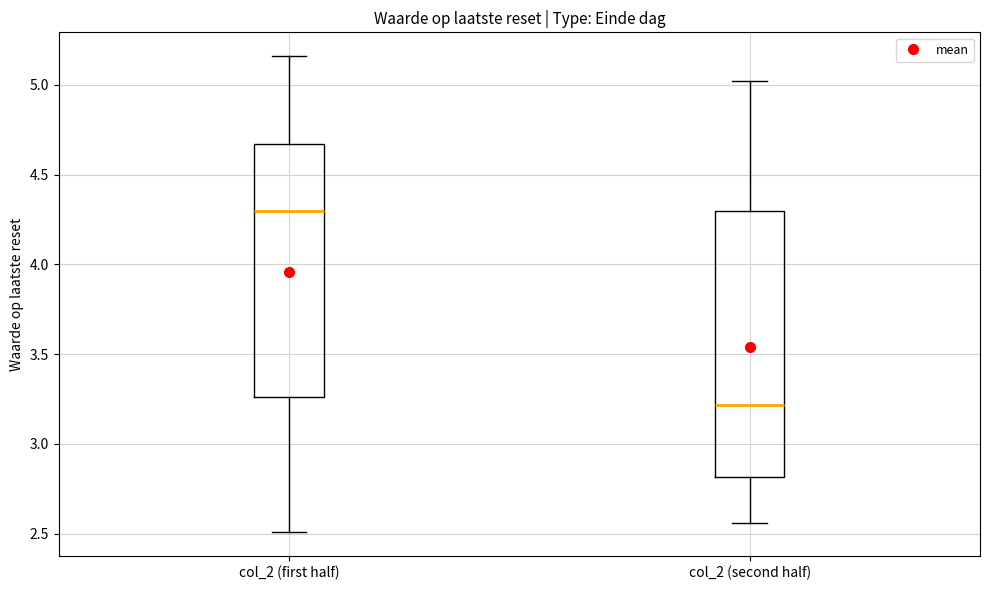

Where is the lower edge of the box for col_2 (first half) on the y-axis? The values are not printed on the chart, so give them approximately, as read against the axis.

3.25